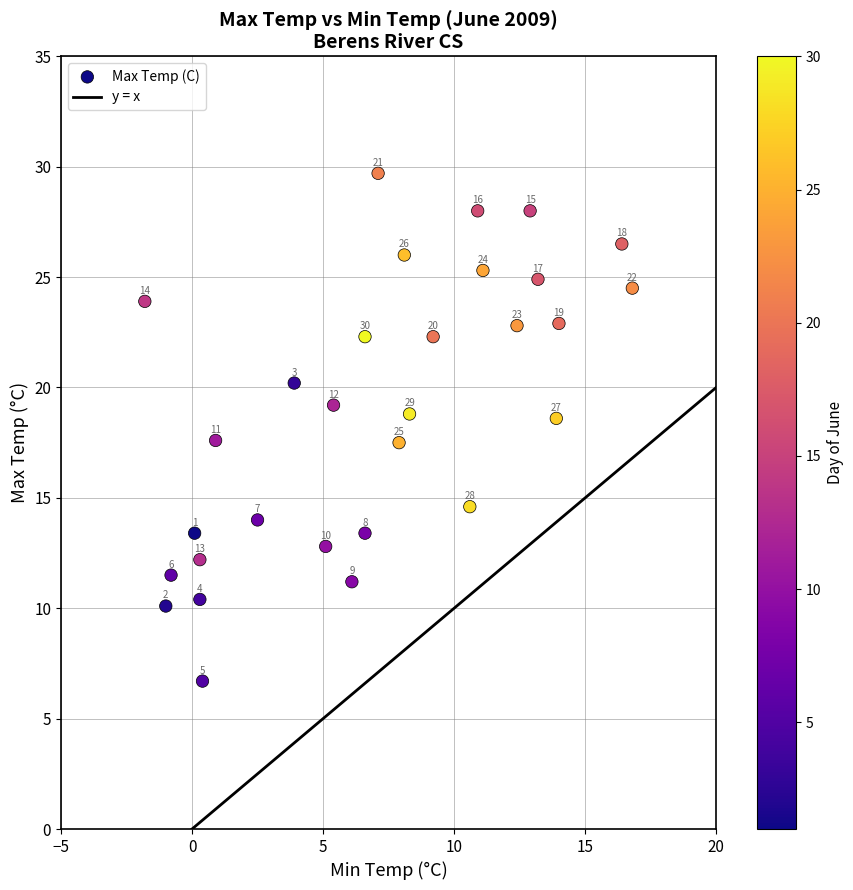

What is the range of X values (max minus min)?

18.6